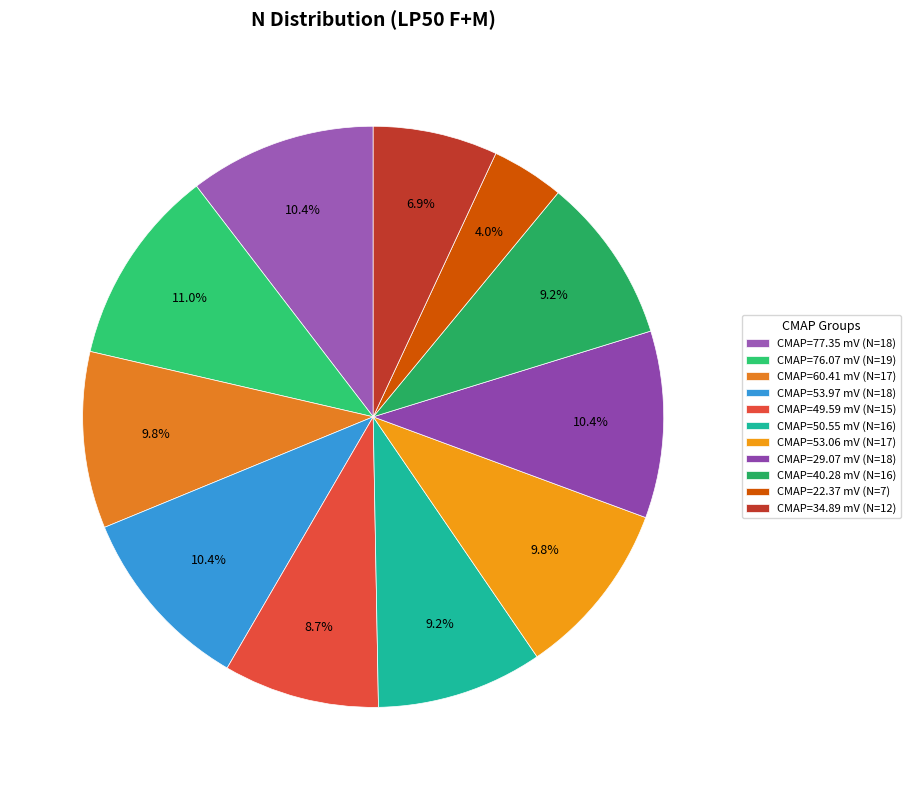

Which slice is the largest?

CMAP=76.07 mV (N=19)